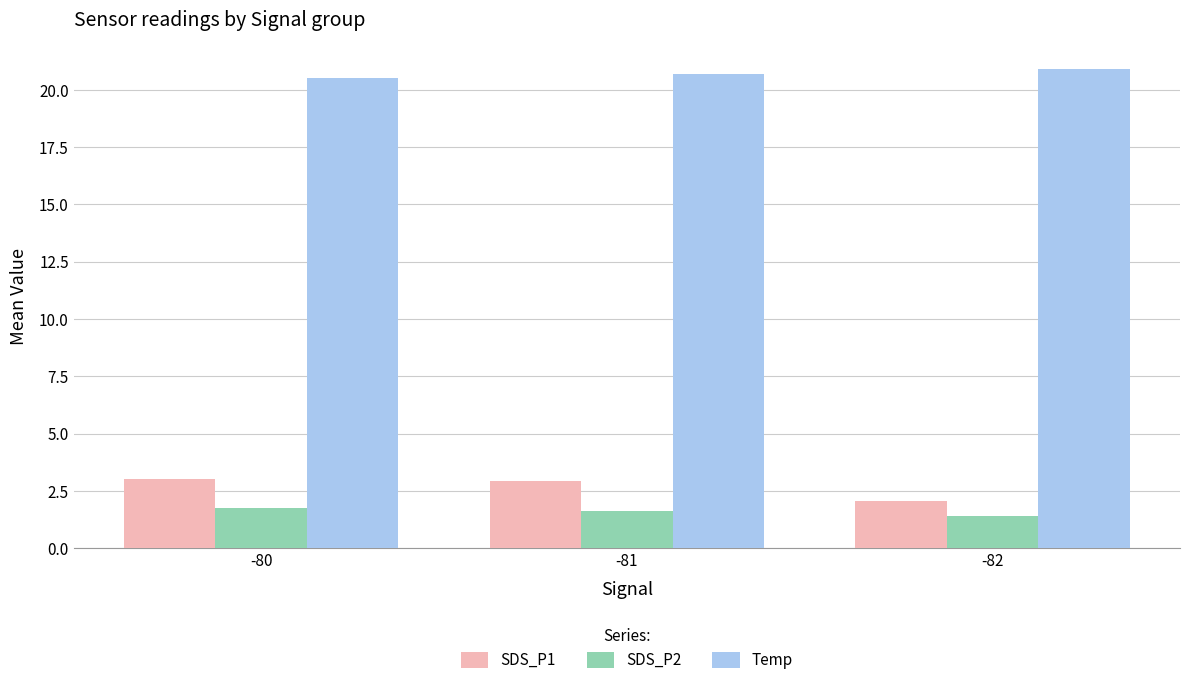

What is the average value of the SDS_P2 series?

1.6